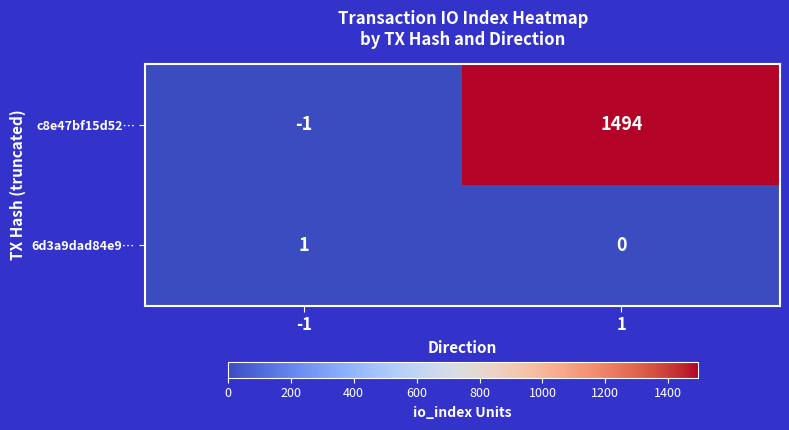

The c8e47bf15d52… series shows -1 at -1. True or false?

True